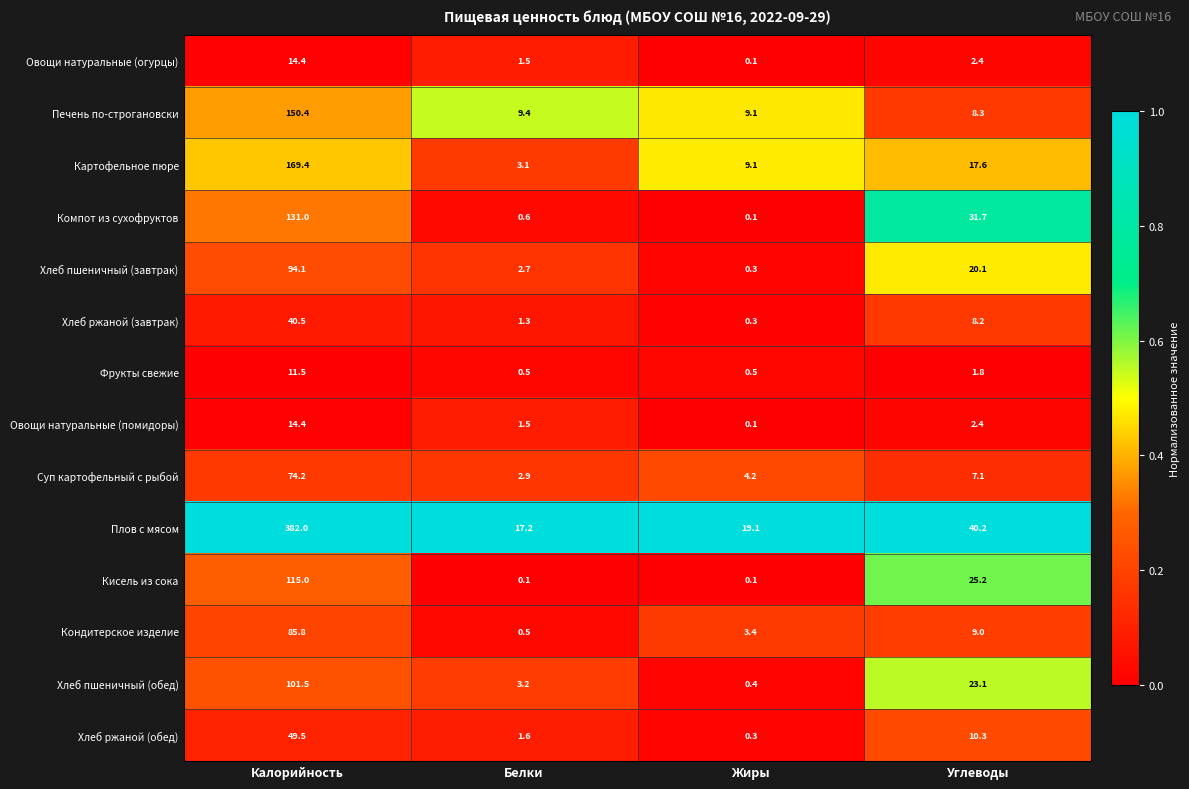

What is the average value of the Суп картофельный с рыбой series?

22.1